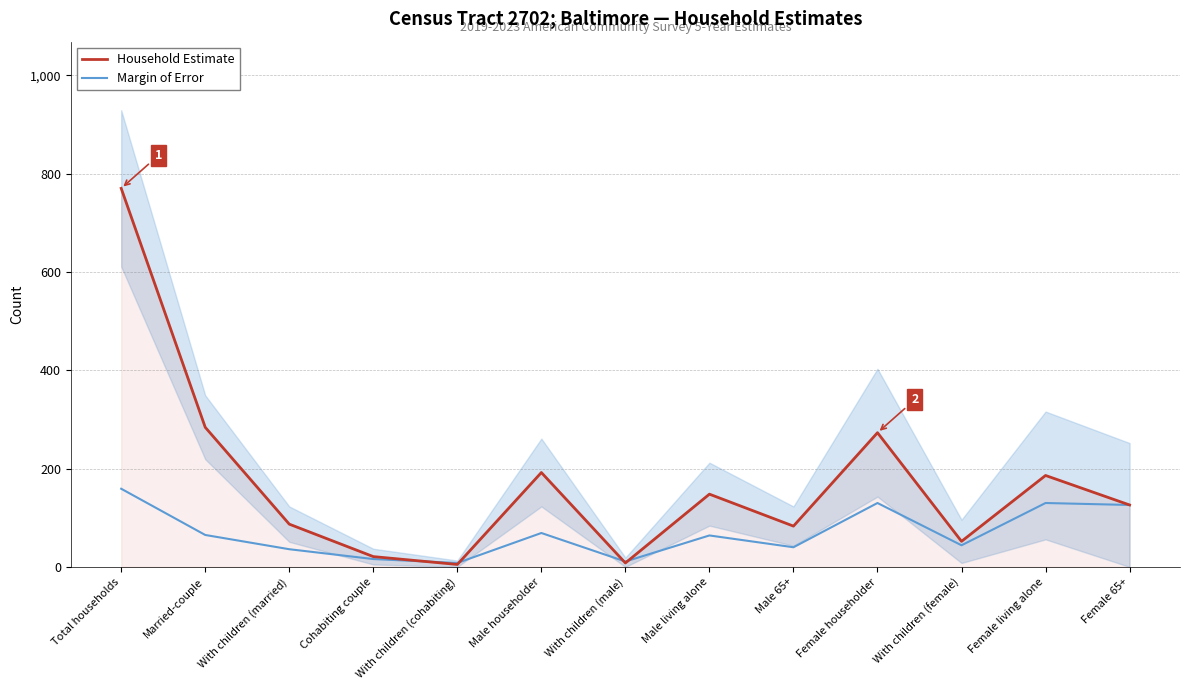

What is the difference between the maximum and minimum values in the Margin of Error series?

151